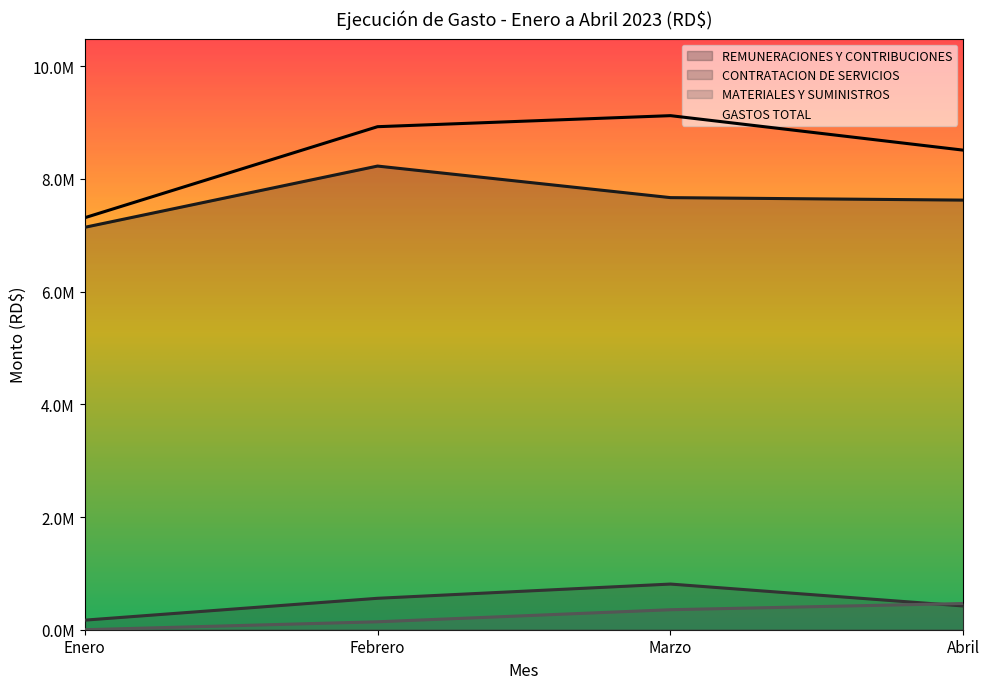

True or false: GASTOS TOTAL and MATERIALES Y SUMINISTROS cross at least once.

False